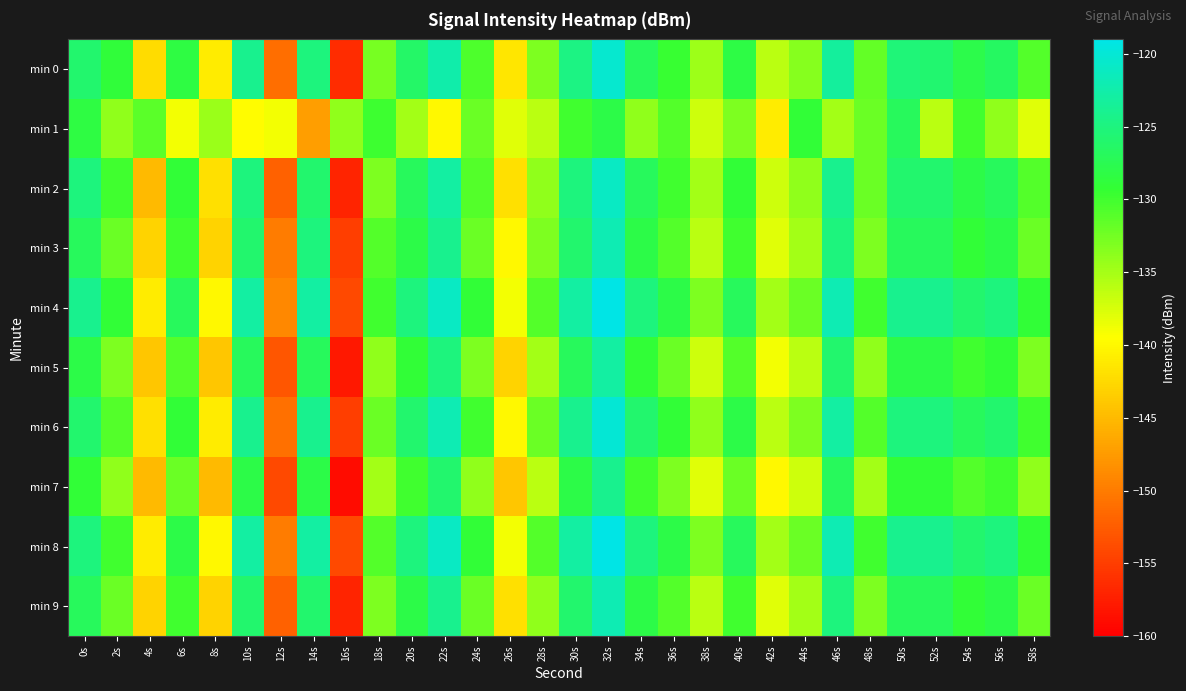

List the series in order of their peak value, highest first.

min 4, min 8, min 6, min 0, min 2, min 3, min 9, min 5, min 7, min 1